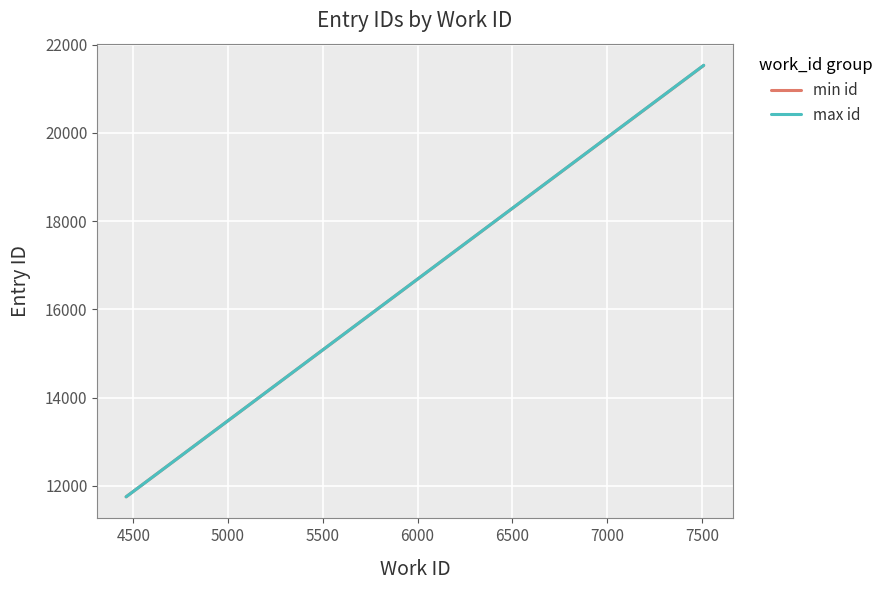

What is the maximum value for max id?

21533